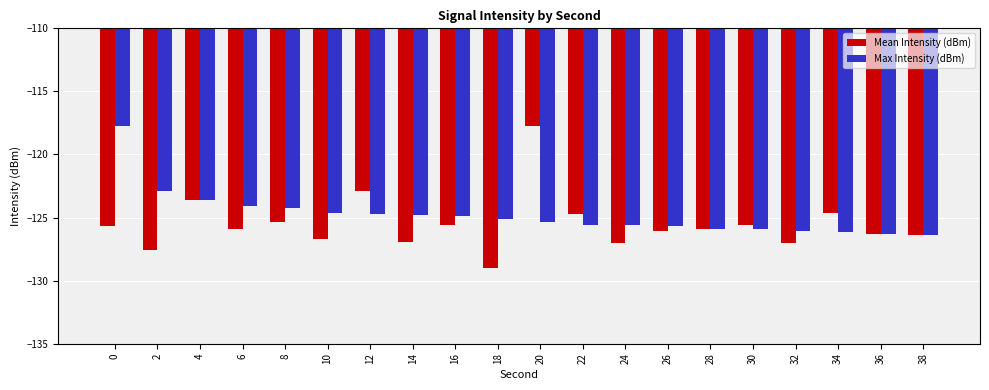

What is the difference between the highest and lowest values at 26?

0.4